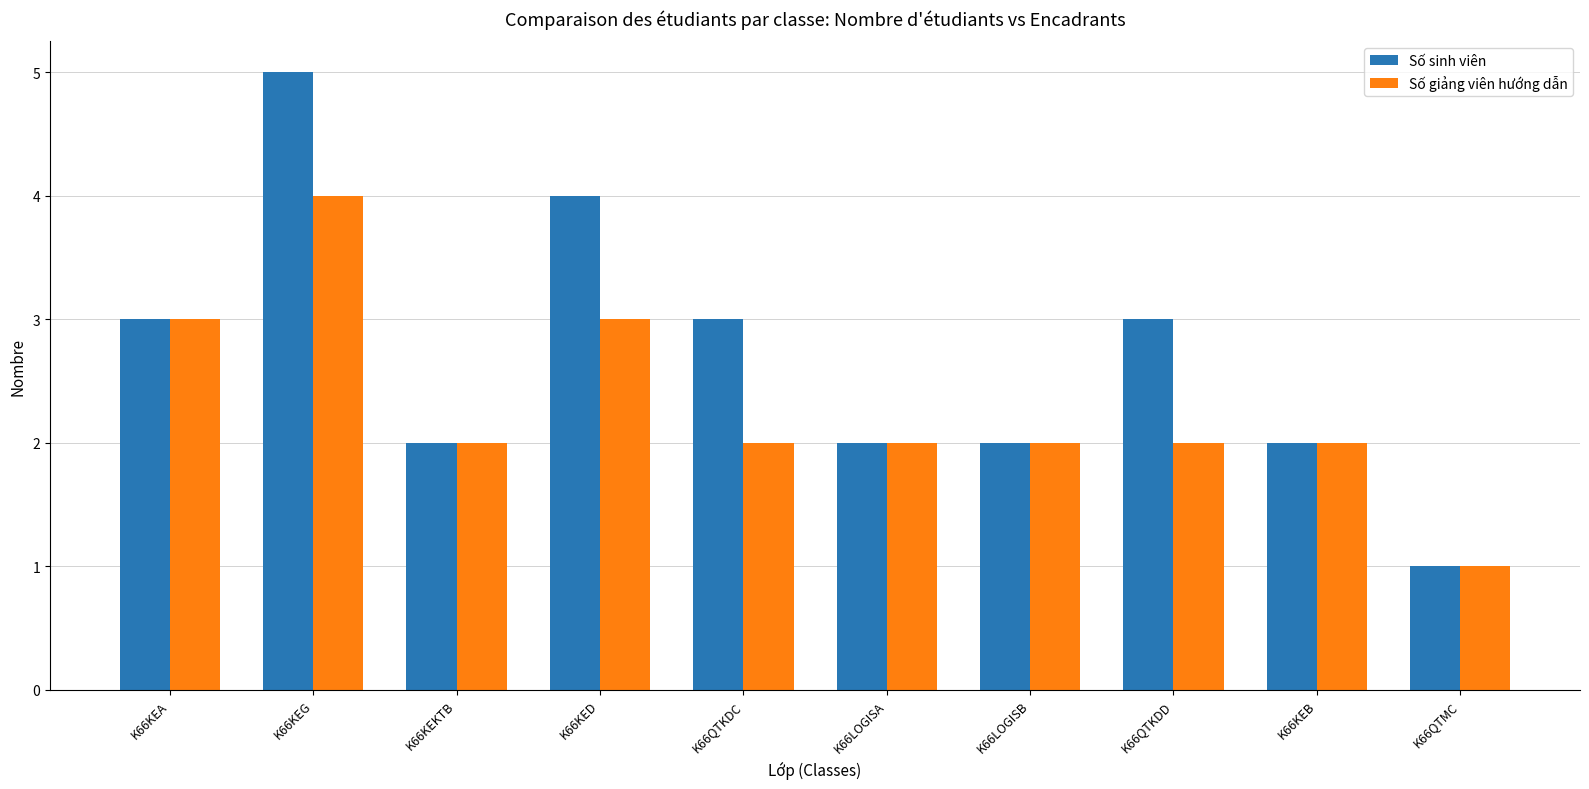

What is the value of the Số giảng viên hướng dẫn bar at the 3rd from the left?

2